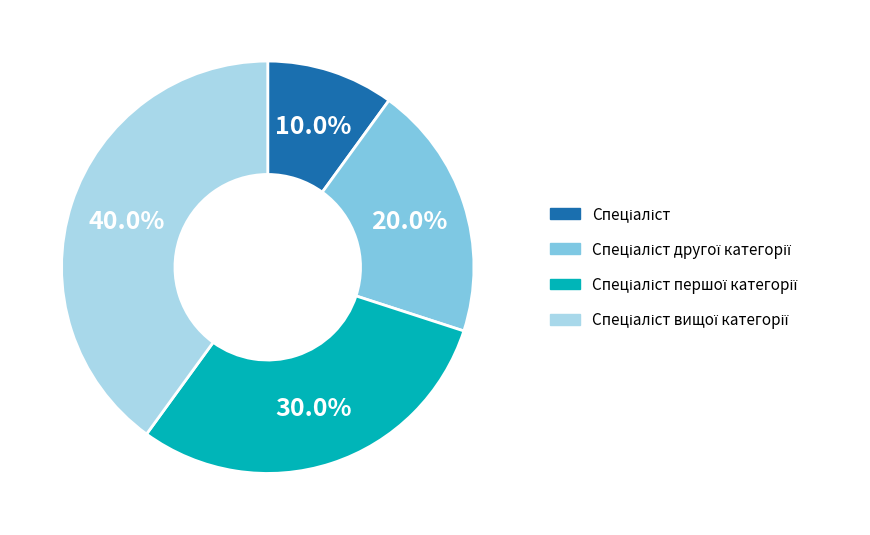

Is there any slice that represents more than half of the pie?

No